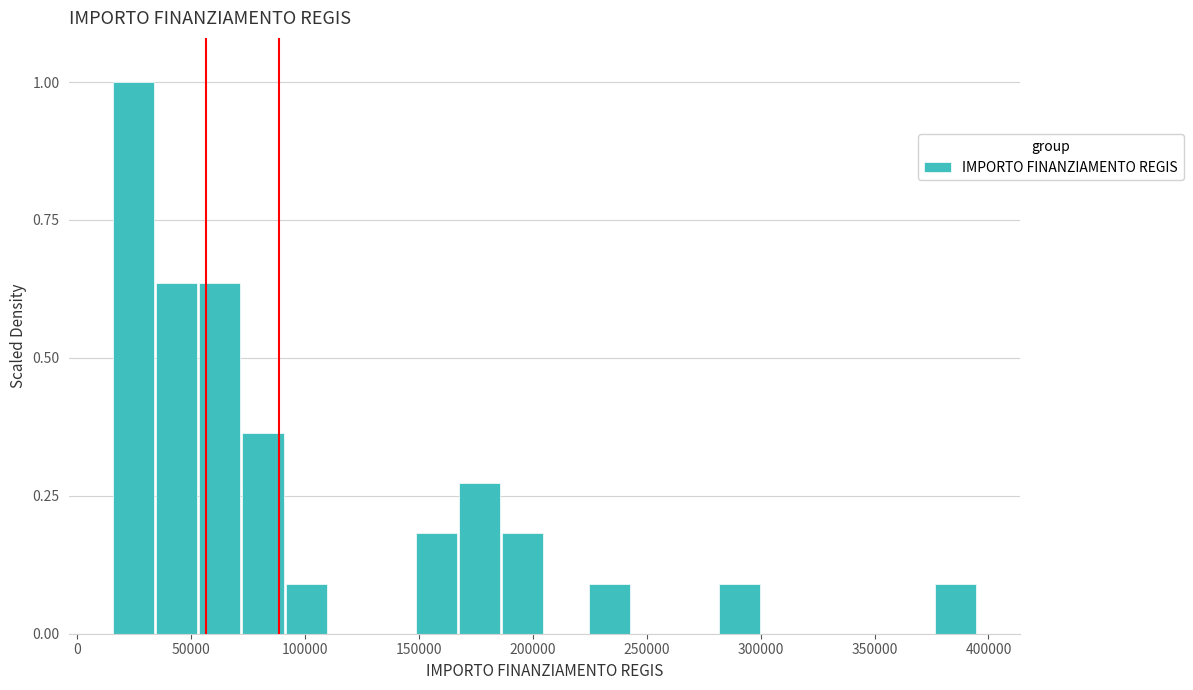

Read against the x-axis, roughly where is the centre of the tallest bar?

25000